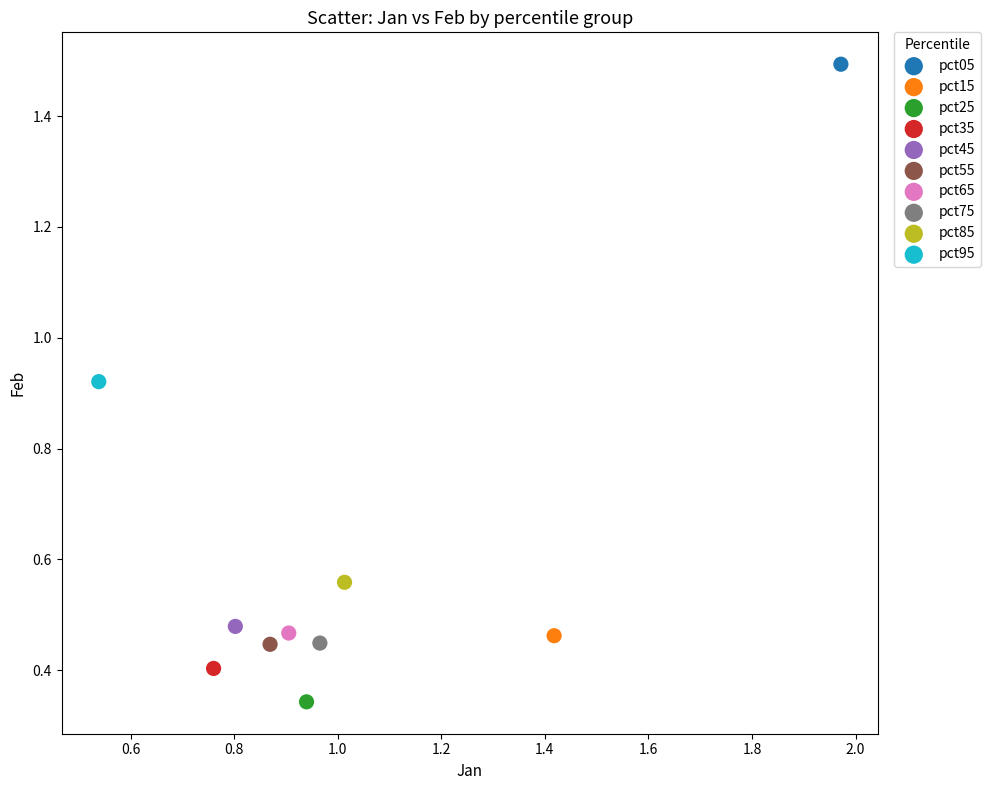

What are all the series names shown in the legend?

pct05, pct15, pct25, pct35, pct45, pct55, pct65, pct75, pct85, pct95